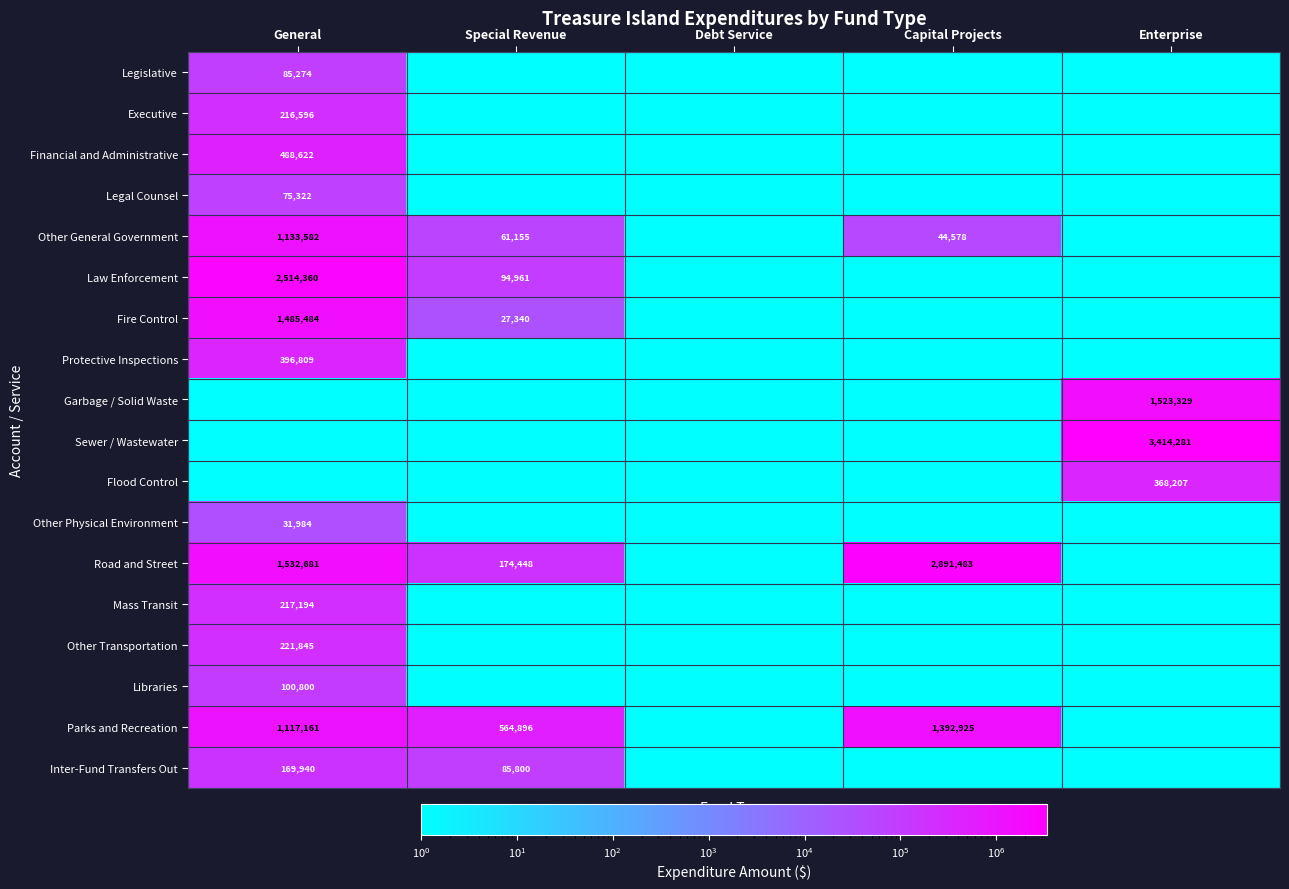

True or false: Mass Transit has a value of 109090.5 at General.

False